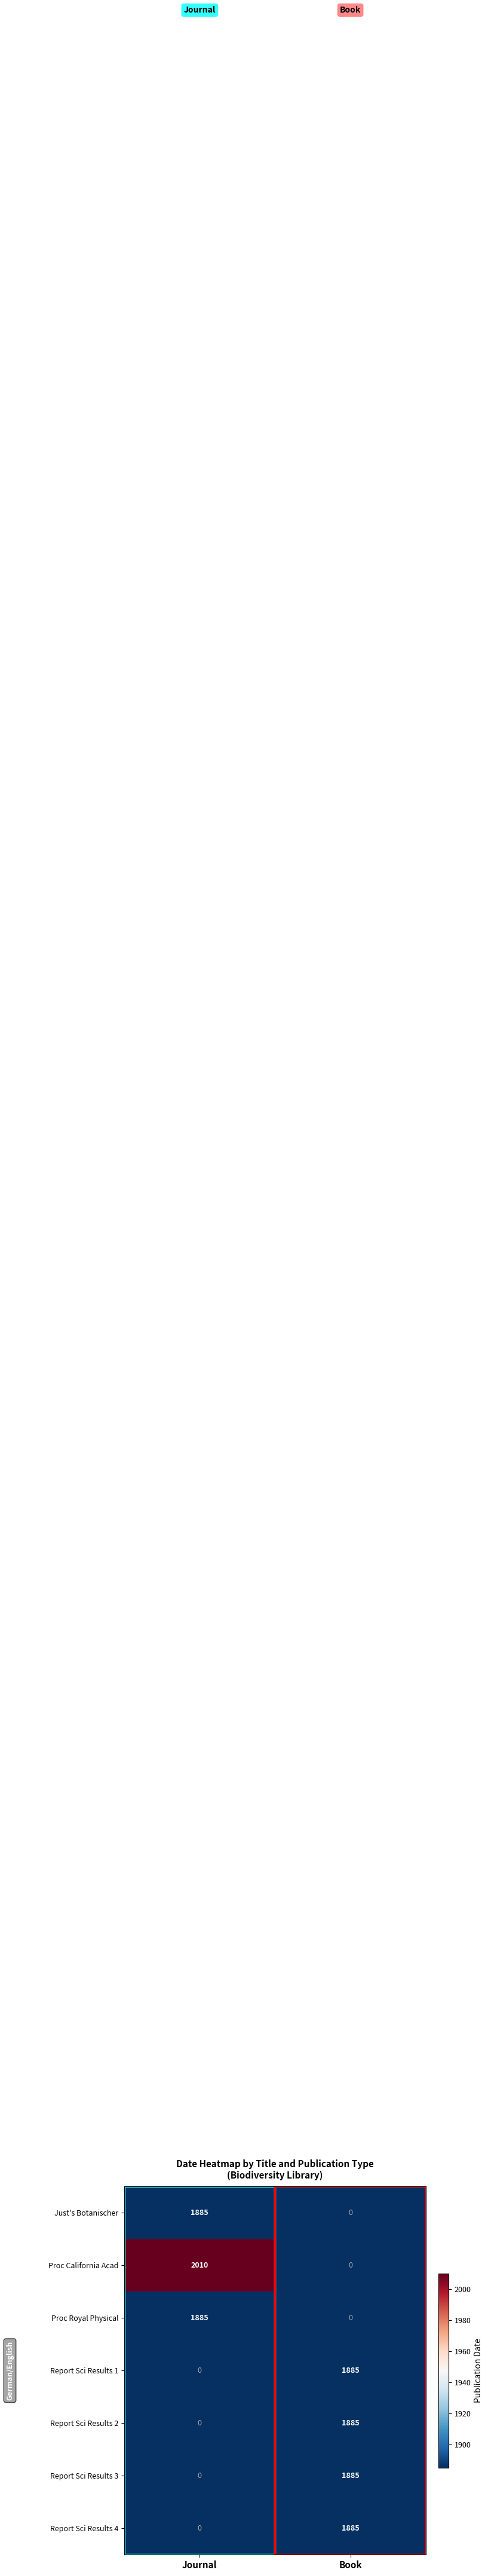

At which category is the sum across all series the highest?

Book